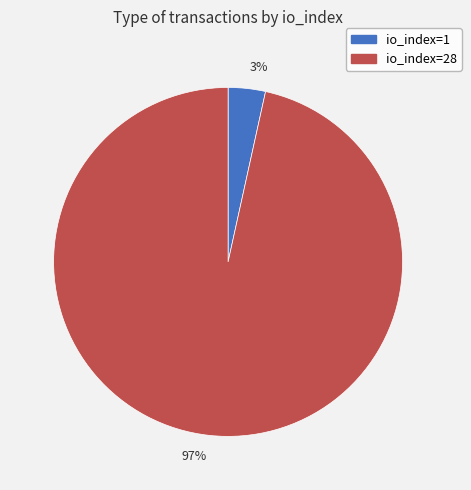

Does 97% account for over 50% of the chart?

Yes